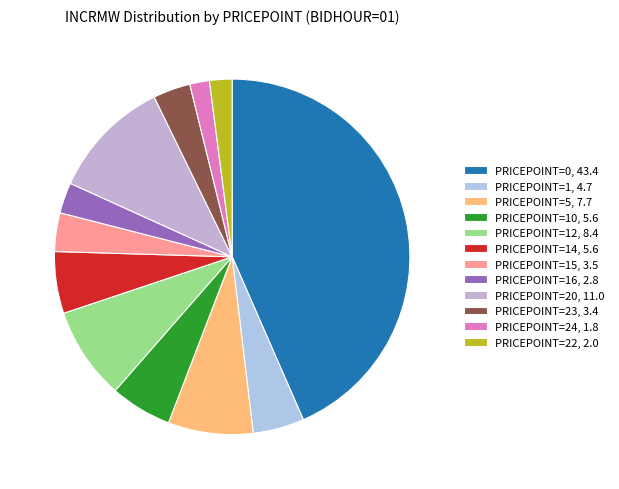

How many segments does this pie chart have?

12